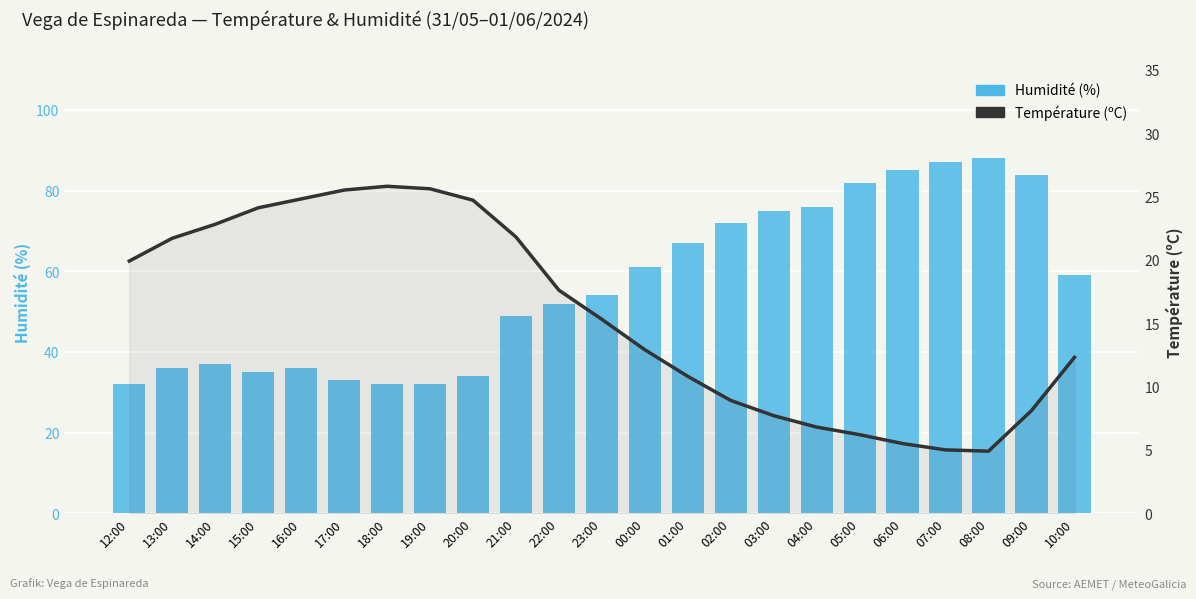

The Humidité (%) series shows 80.3 at 00:00. True or false?

False